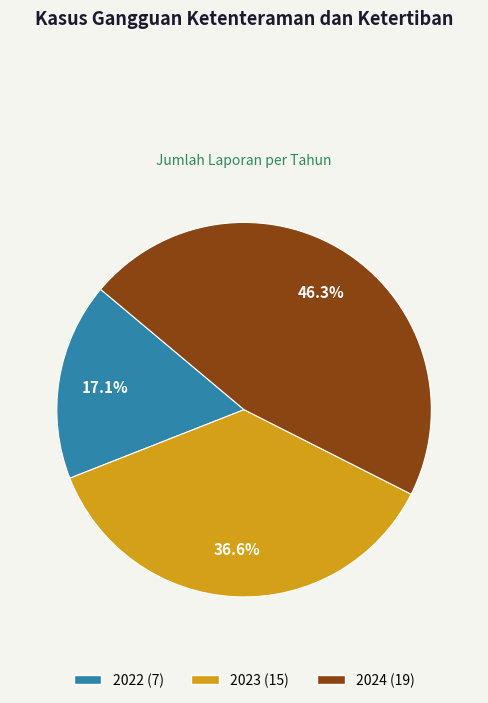

Does any single category account for the majority?

No